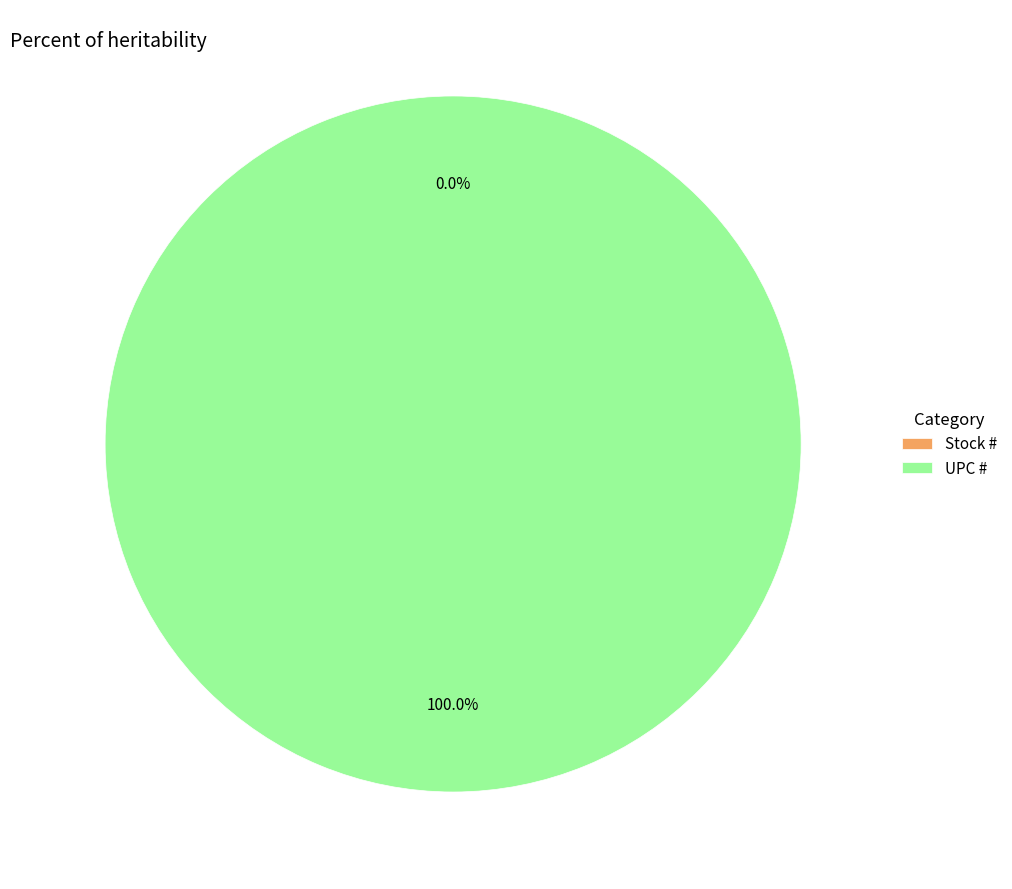

Is there a majority slice in this chart?

Yes